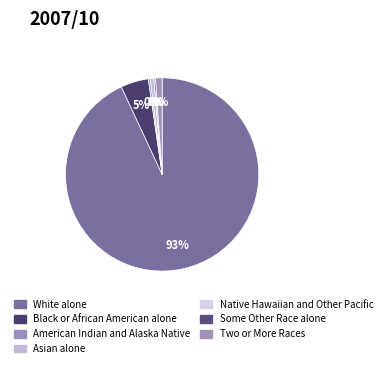

Combined, do Some Other Race alone and White alone account for over 50%?

Yes